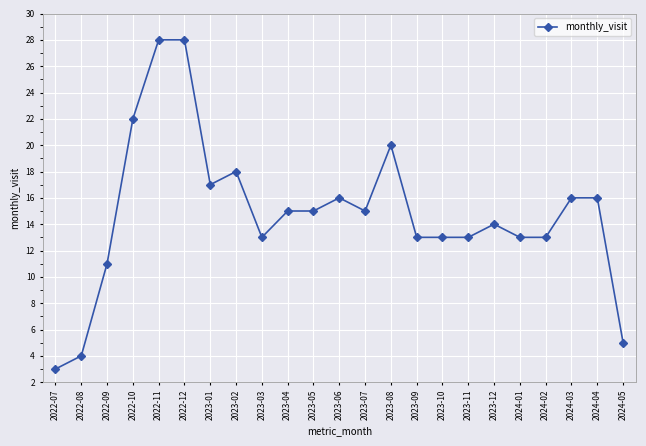

What is the sum of all values?

341